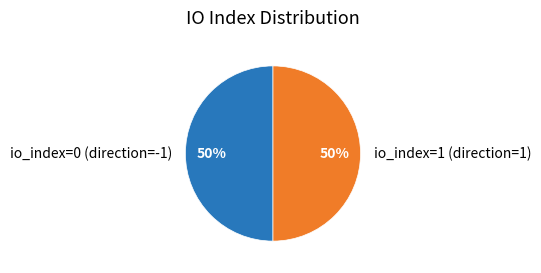

Rank the categories by value from highest to lowest.

io_index=1 (direction=1), io_index=0 (direction=-1)